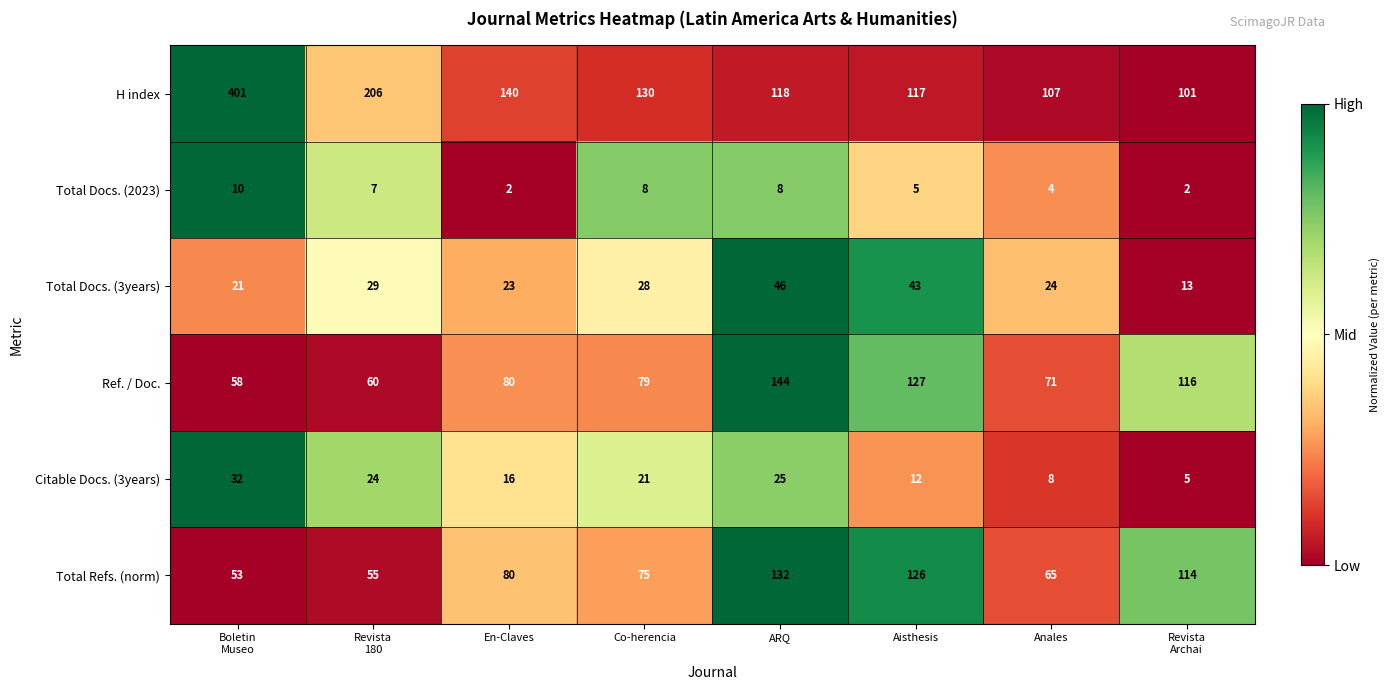

What is the difference between the maximum and minimum values in the Total Docs. (3years) series?

33